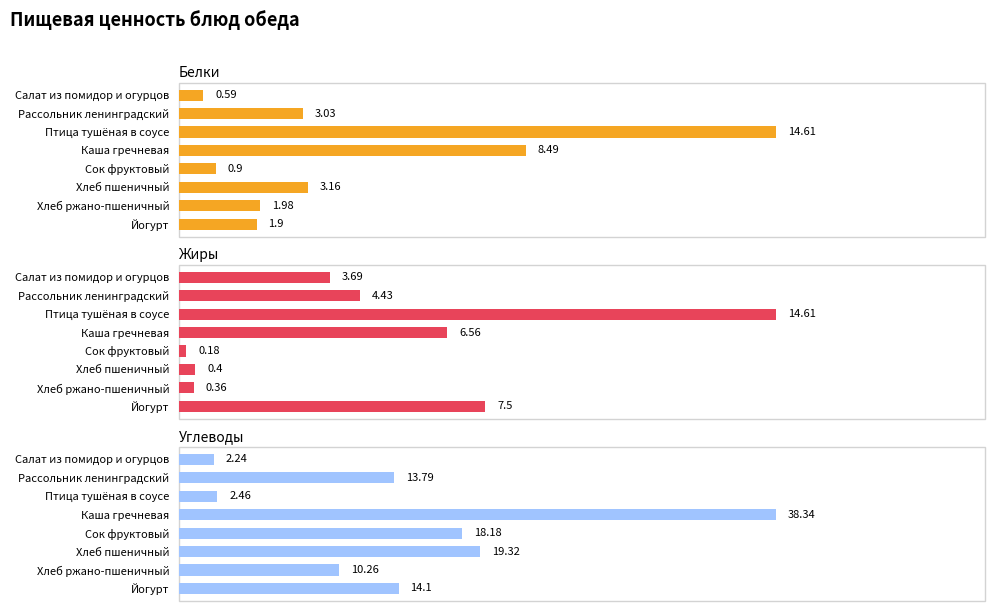

How many categories are shown in the chart?

8